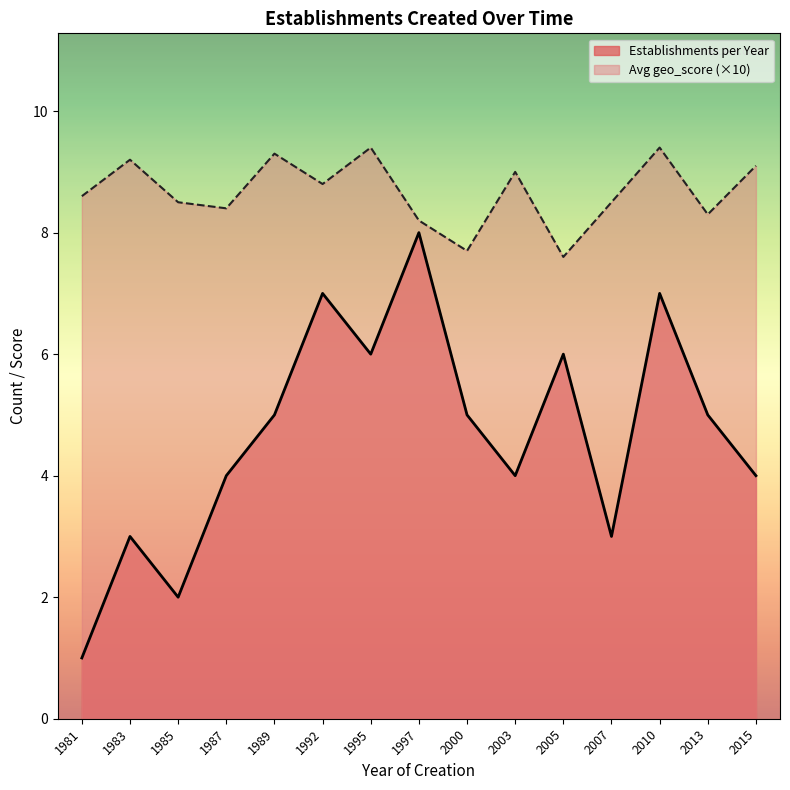

The value of Avg geo_score at 2007 is 11.4. True or false?

False